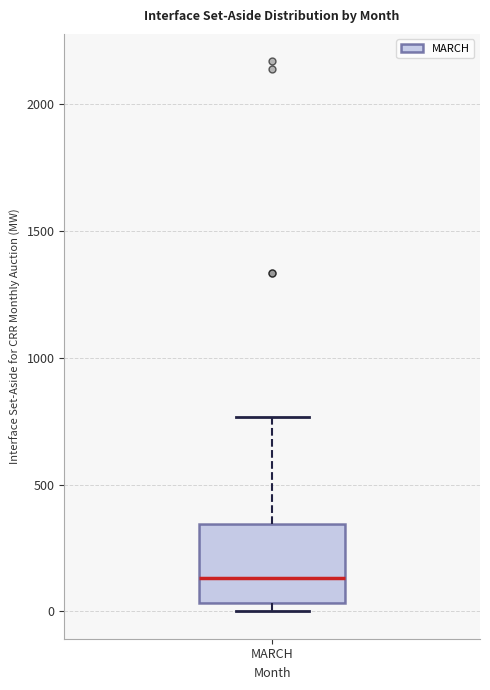

Read this box plot against the y-axis: the position of the median line, the range covered by the box, and the ends of both whiskers. The values are not printed on the chart, so give them approximately, as read against the axis.

median 150, box 50 to 350, whiskers 0 to 750